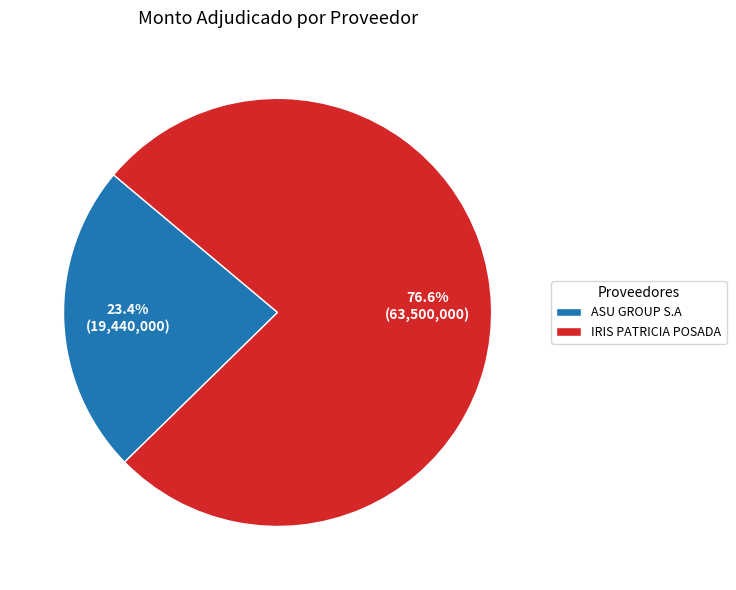

How many slices are in this pie chart?

2